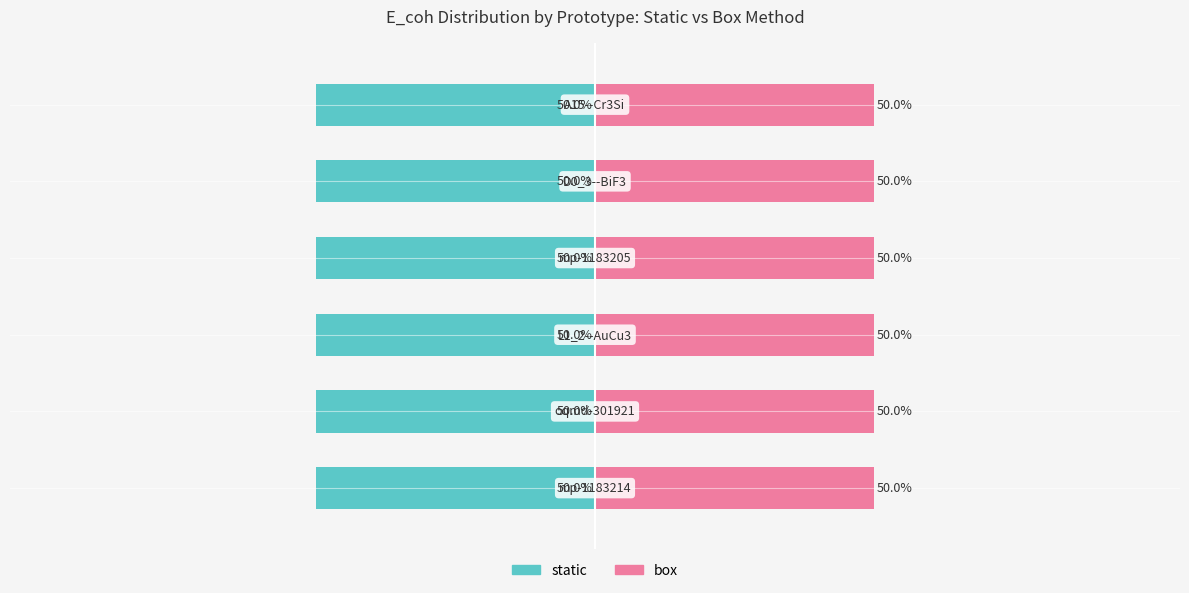

Reading left to right, list all the values displayed in this chart.

static: 0=-50.0	1=-50.0	2=-50.0	3=-50.0	4=-50.0	5=-50.0
box: 0=50.0	1=50.0	2=50.0	3=50.0	4=50.0	5=50.0